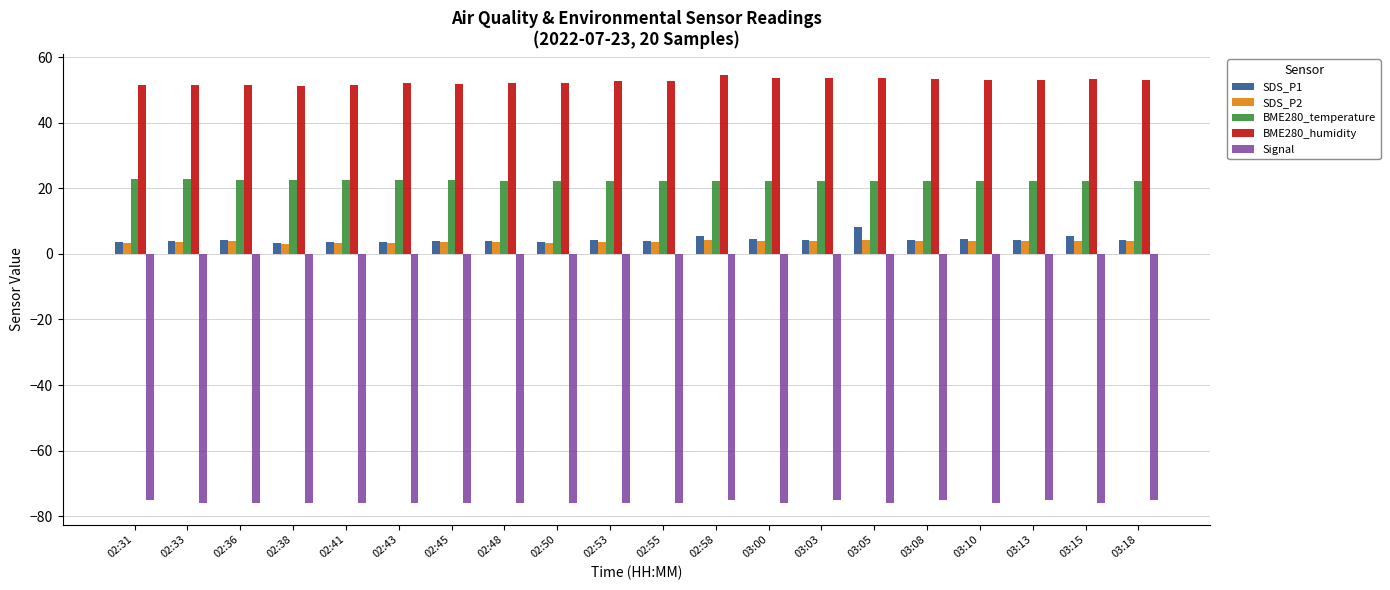

What is the smallest value displayed?

-76.0